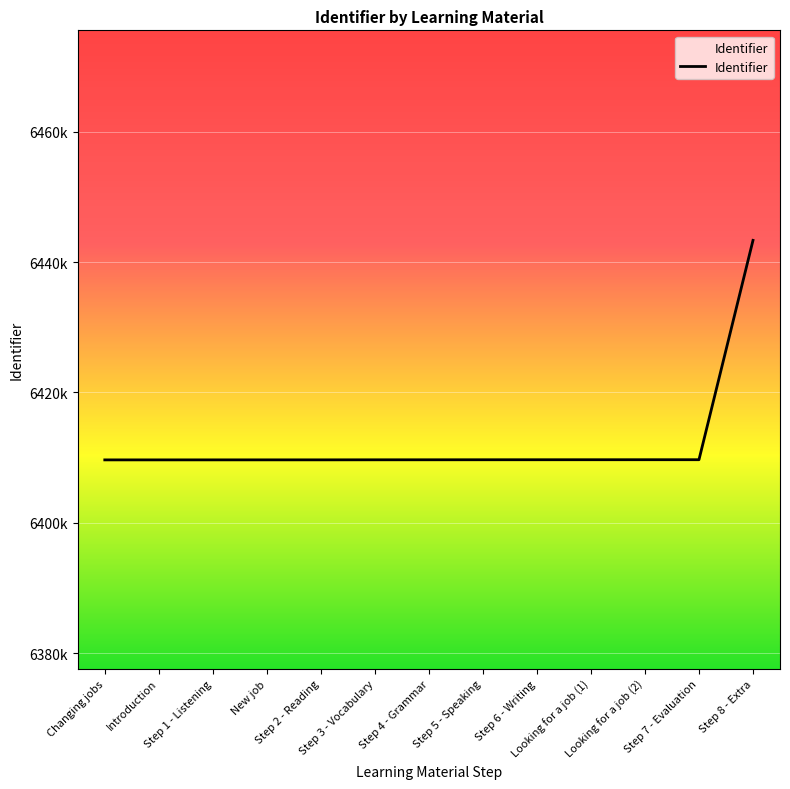

Rank the categories by value from highest to lowest.

Step 8 - Extra, Step 7 - Evaluation, Looking for a job (2), Looking for a job (1), Step 6 - Writing, Step 5 - Speaking, Step 4 - Grammar, Step 3 - Vocabulary, Step 2 - Reading, New job, Step 1 - Listening, Introduction, Changing jobs